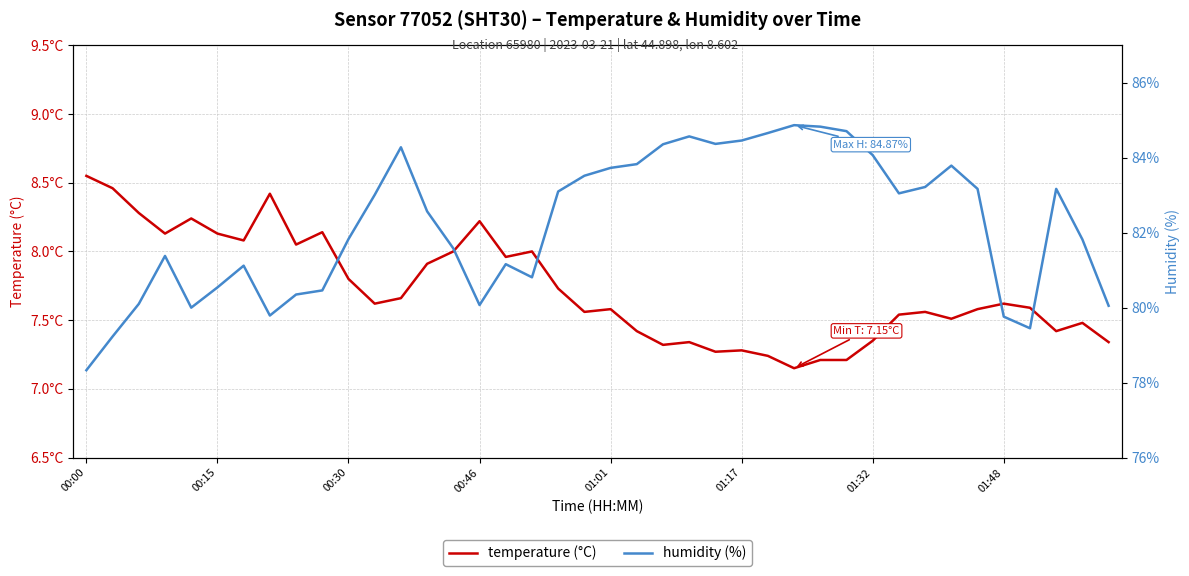

In temperature (°C), how many points are higher than both neighbors (excluding endpoints)?

11